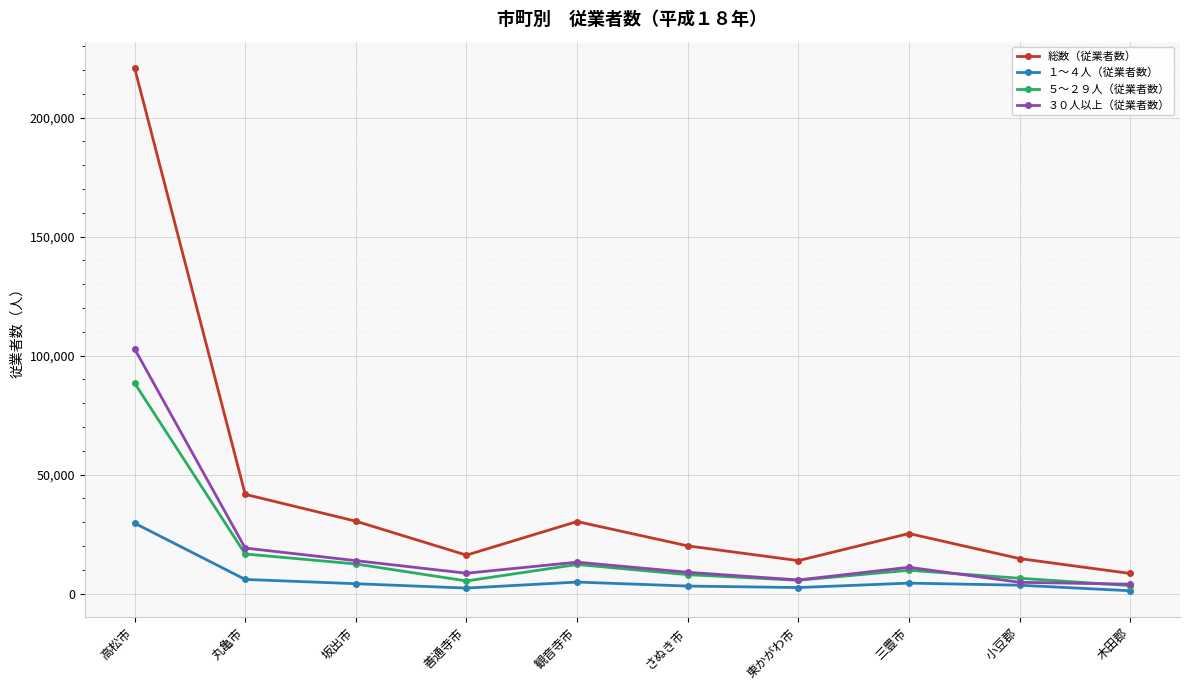

True or false: 総数（従業者数） and １～４人（従業者数） intersect in this chart.

False